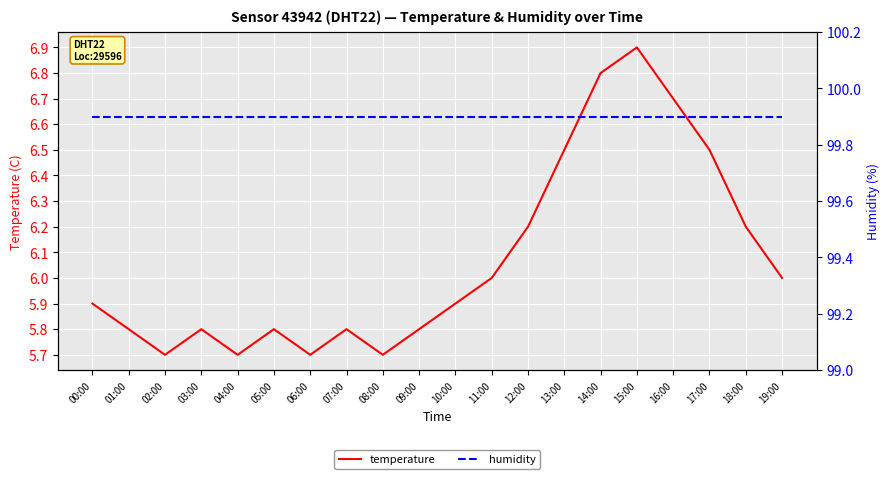

Which category has the highest value in the humidity series?

00:00